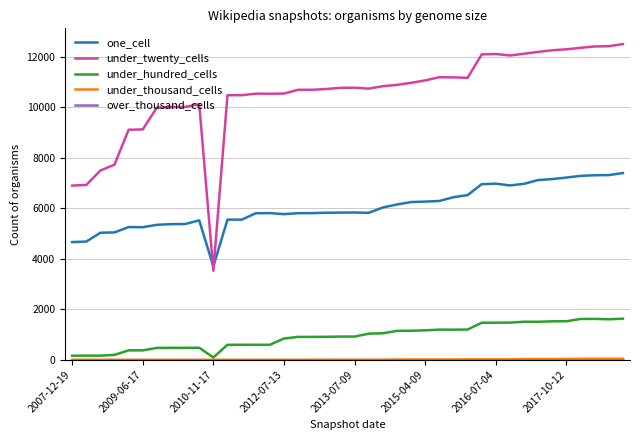

Which series has the widest spread of values?

under_twenty_cells